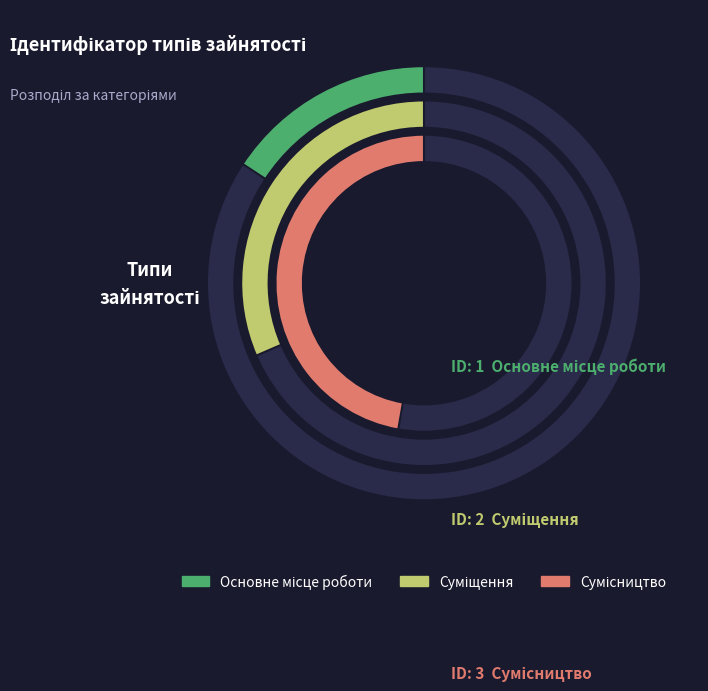

What percentage is NOT represented by Сумісництво?

50.0%